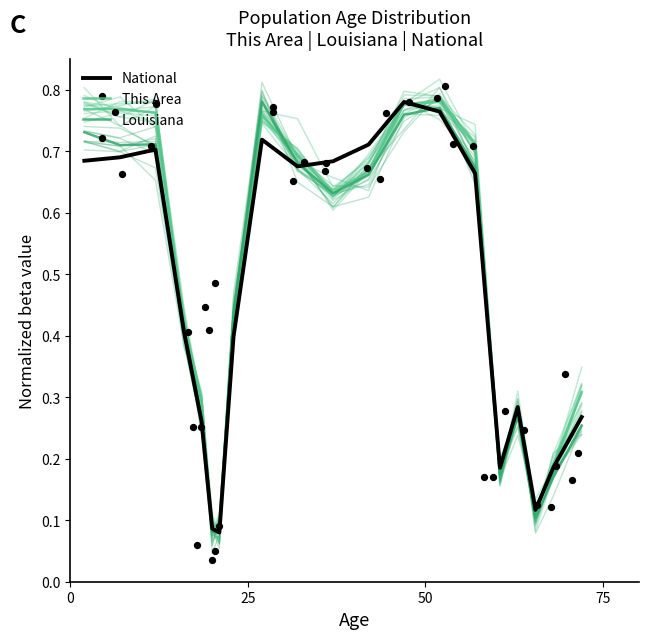

Which series has the widest spread of Y values?

National